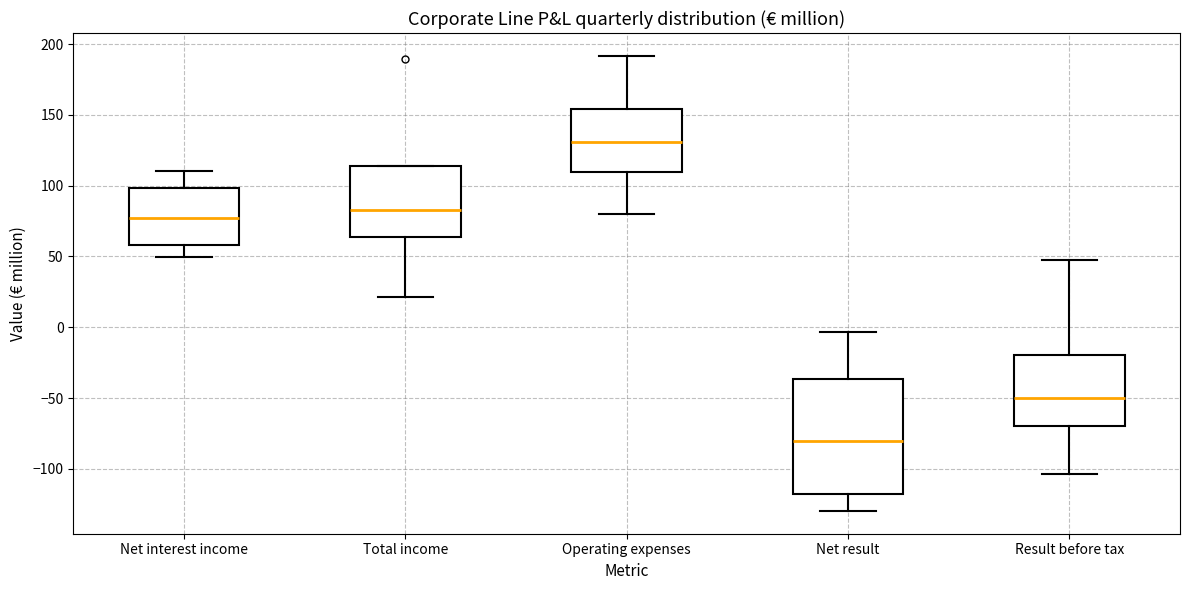

Reading left to right, transcribe this box plot: for each box, give where its median line is, the range the box spans, and where its two whiskers end, as read against the y-axis. The values are not printed on the chart, so give them approximately, as read against the axis.

Net interest income: median 75, box 60 to 100, whiskers 50 to 110
Total income: median 85, box 65 to 115, whiskers 20 to 115
Operating expenses: median 130, box 110 to 155, whiskers 80 to 190
Net result: median -80, box -115 to -35, whiskers -130 to -5
Result before tax: median -50, box -70 to -20, whiskers -105 to 45